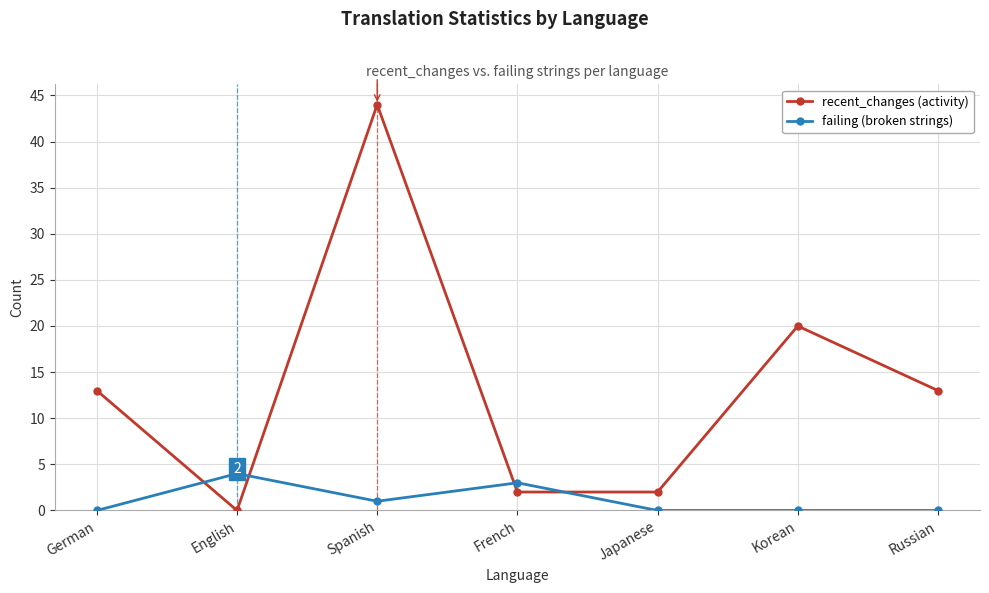

At which category is the sum across all series the highest?

Spanish